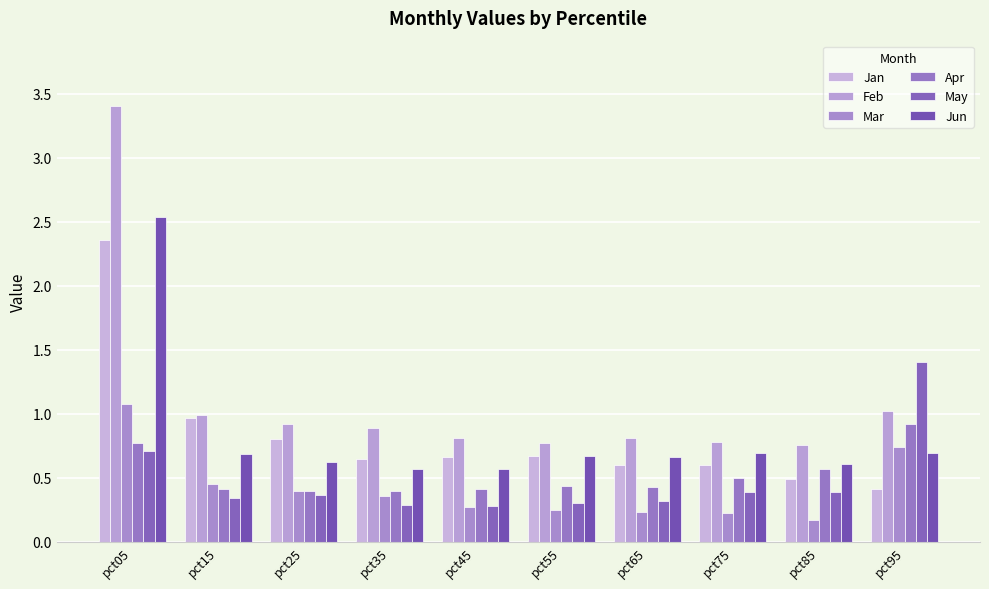

What is the value of the Mar bar at the 6th from the left?

0.3